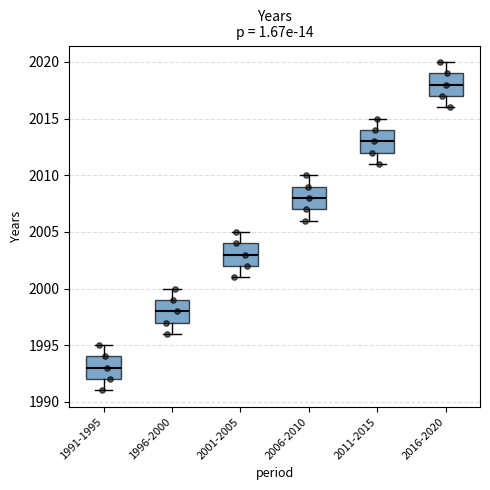

Which box has the highest median line?

2016-2020